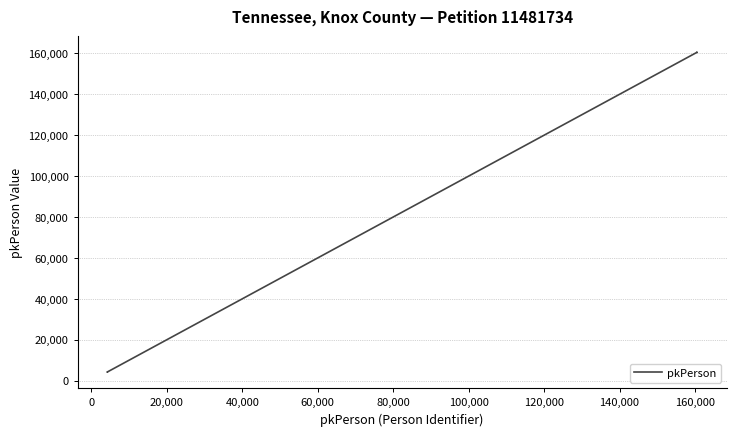

What is the difference between the maximum and second lowest values?

156407